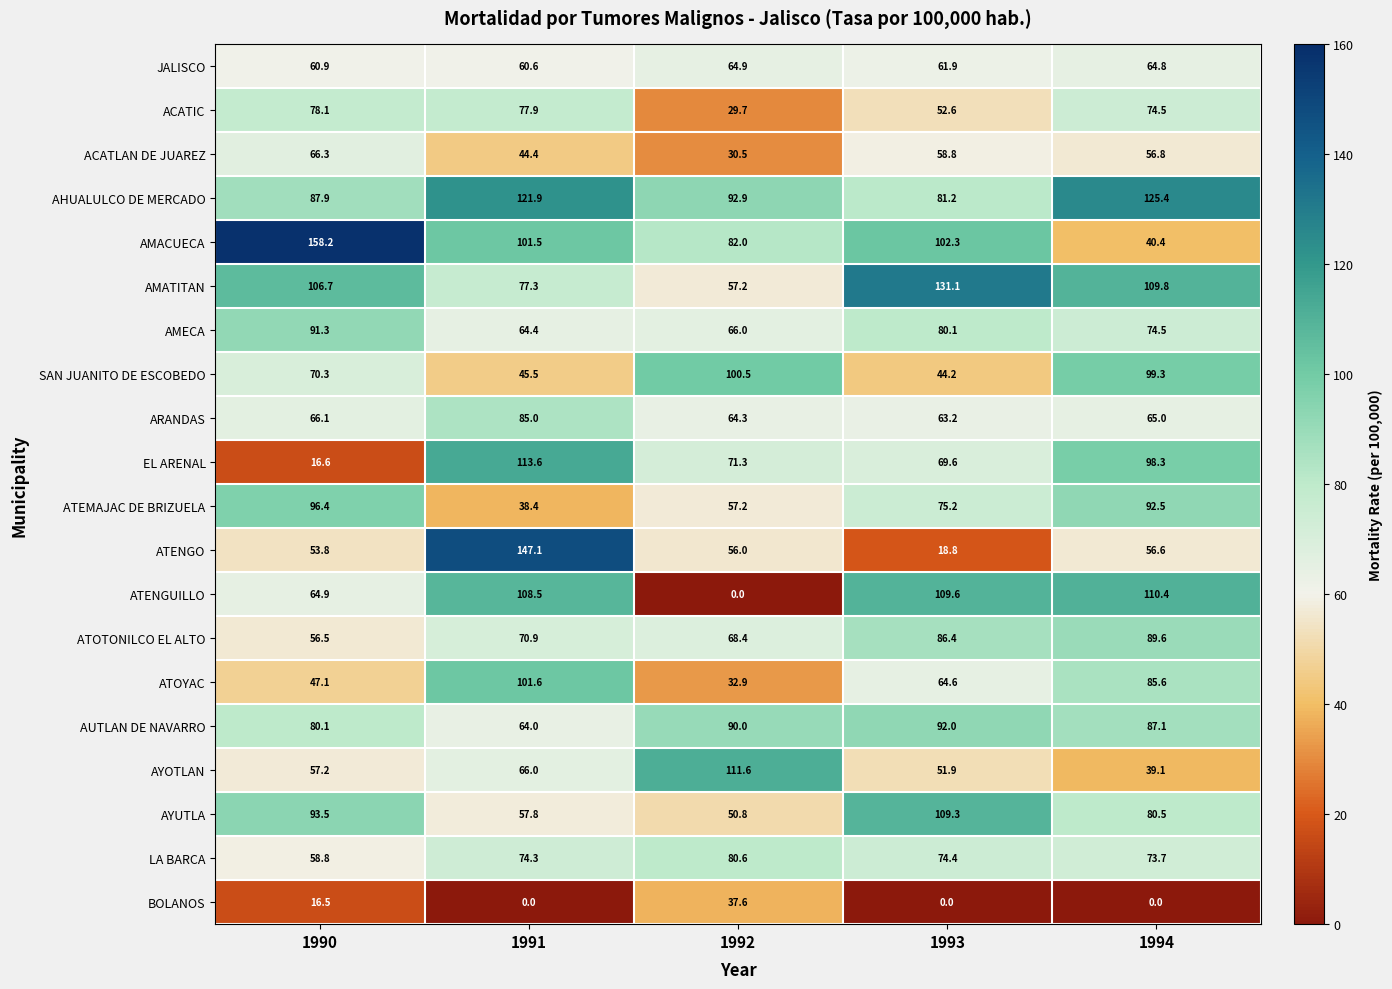

What is the approximate value of ATENGUILLO at 1990?

64.9